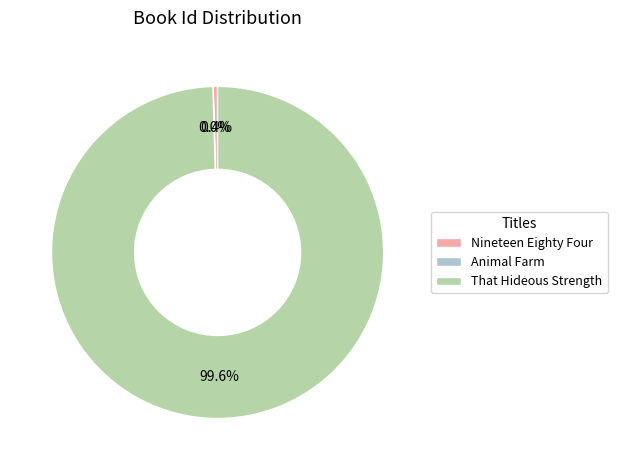

To the nearest percent, what is the difference between the largest and smallest slice percentages?

100%